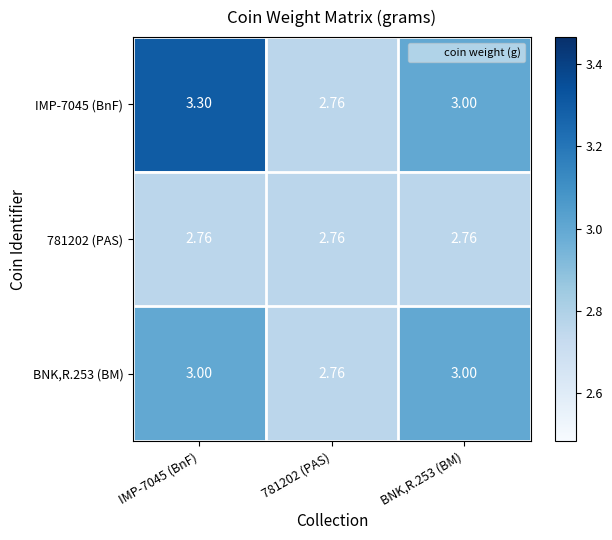

How many distinct data groups are displayed?

3